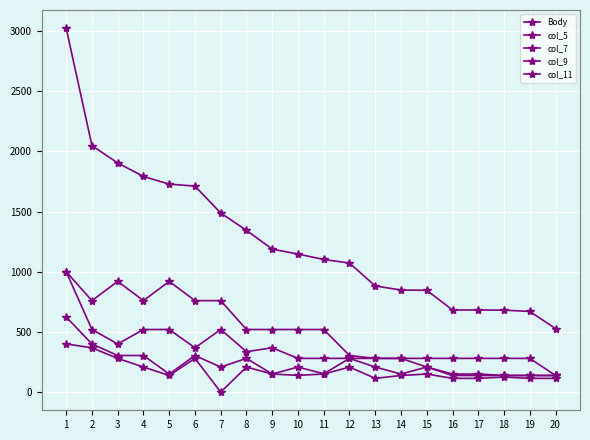

What is the value of the col_11 point at the 16th from the left?

114